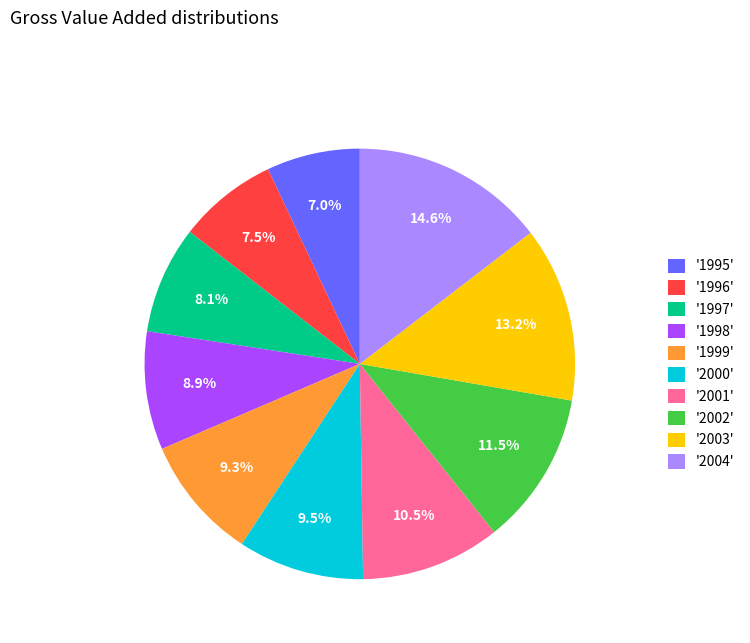

What is the largest slice in the pie chart?

'2004'